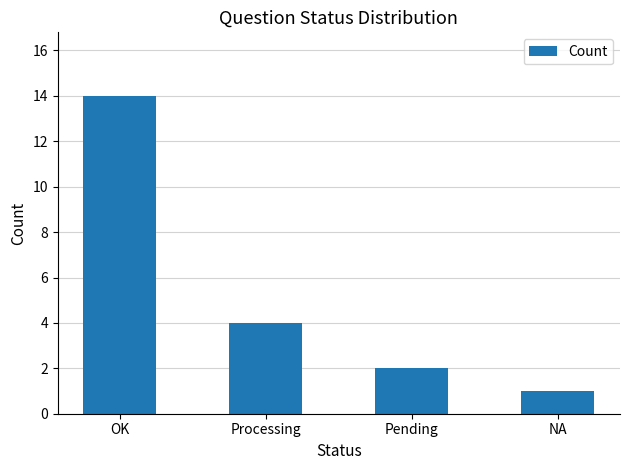

Reading left to right, transcribe all the data shown in this chart.

OK=14	Processing=4	Pending=2	NA=1